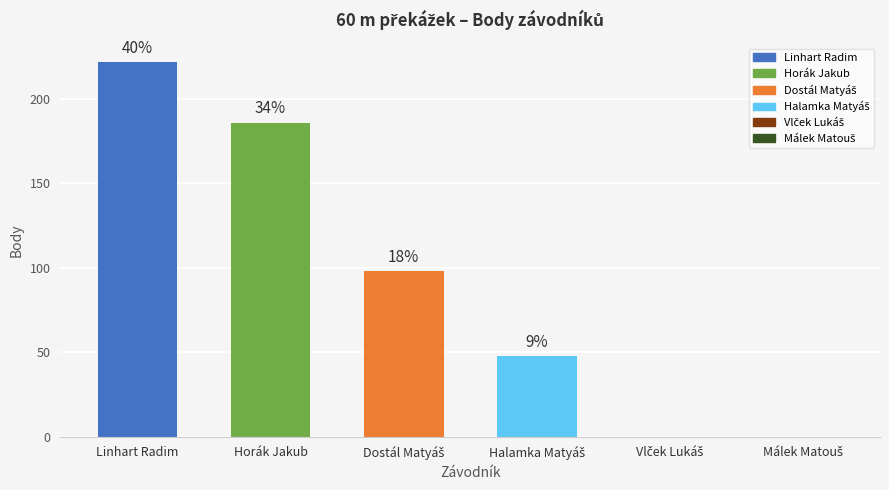

At which label is the value closest to 111?

Dostál Matyáš